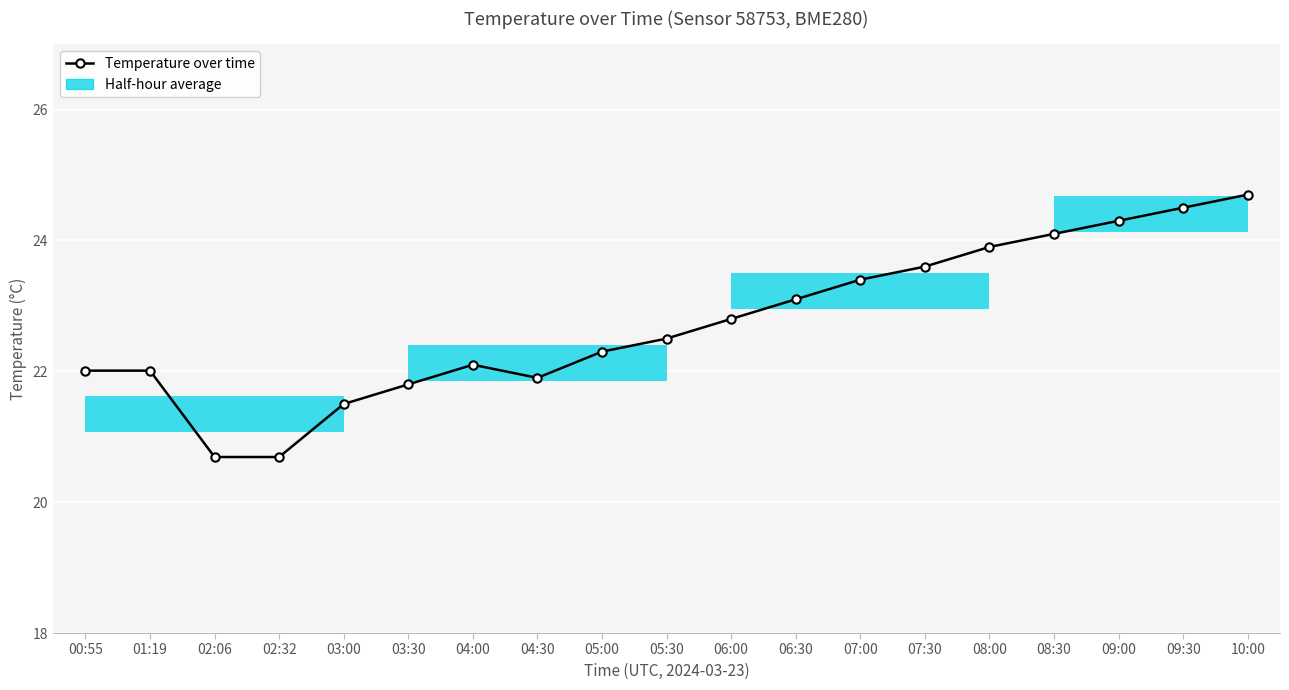

Reading left to right, what are all the values shown in this chart?

00:55=22.0	01:19=22.0	02:06=20.7	02:32=20.7	03:00=21.5	03:30=21.8	04:00=22.1	04:30=21.9	05:00=22.3	05:30=22.5	06:00=22.8	06:30=23.1	07:00=23.4	07:30=23.6	08:00=23.9	08:30=24.1	09:00=24.3	09:30=24.5	10:00=24.7